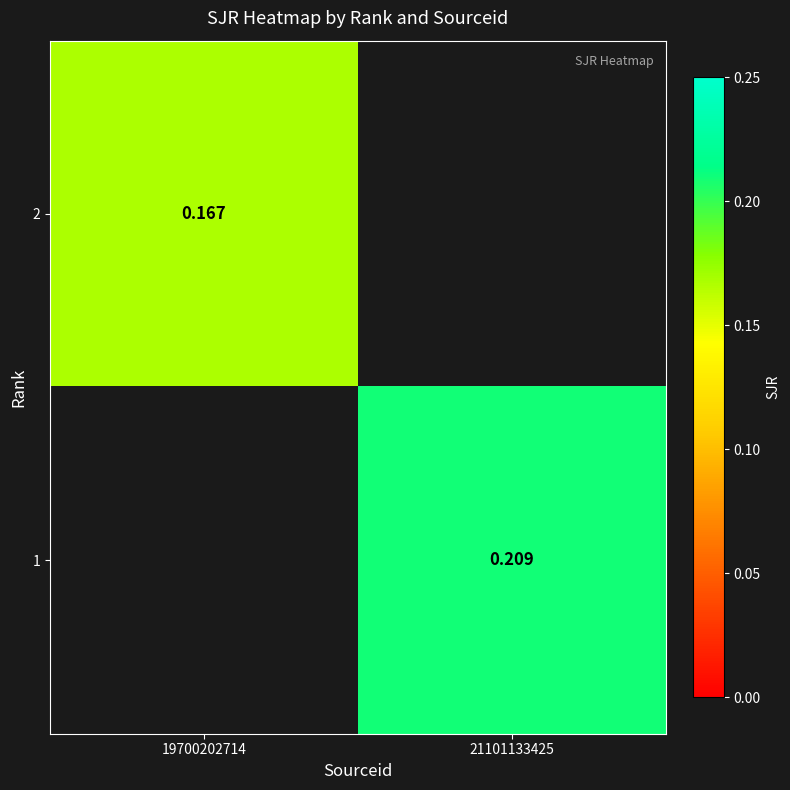

At which category is the sum across all series the highest?

21101133425